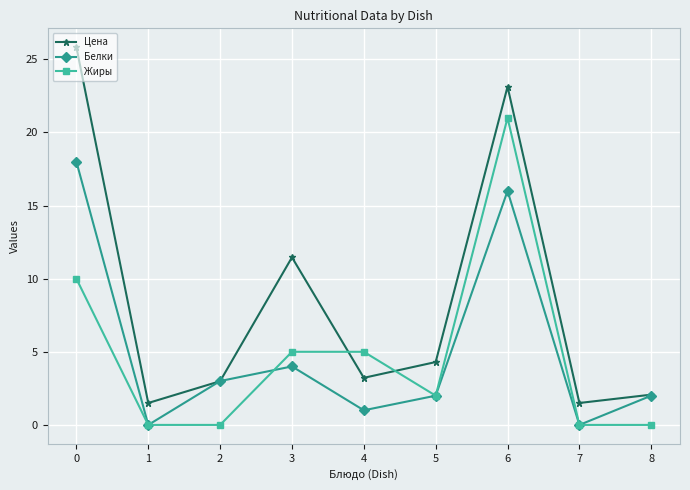

How many interior local valleys does the Белки series have?

3